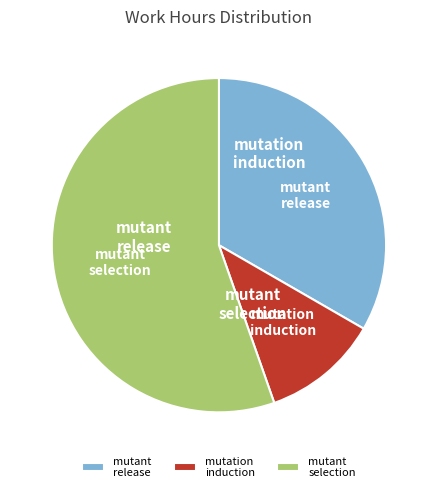

Count the number of slices in the pie.

3